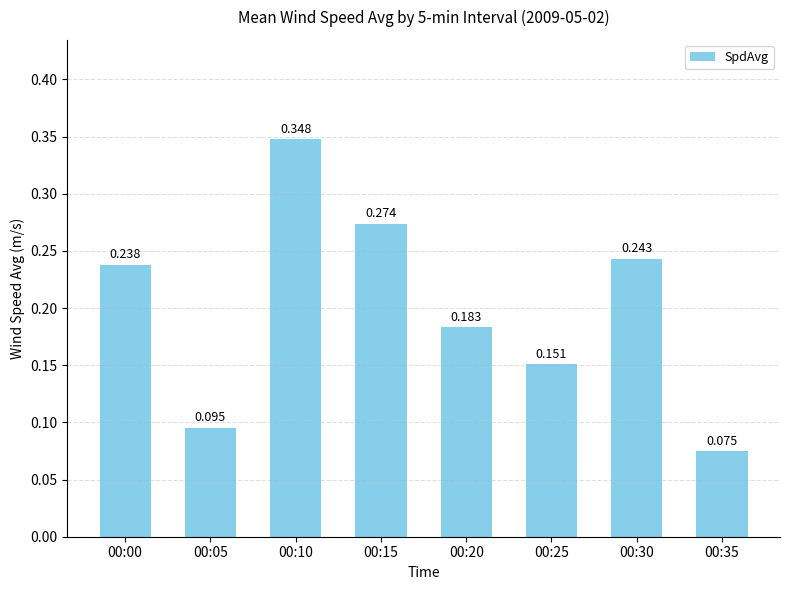

List the labels in order of value, smallest first.

00:35, 00:05, 00:25, 00:20, 00:00, 00:30, 00:15, 00:10